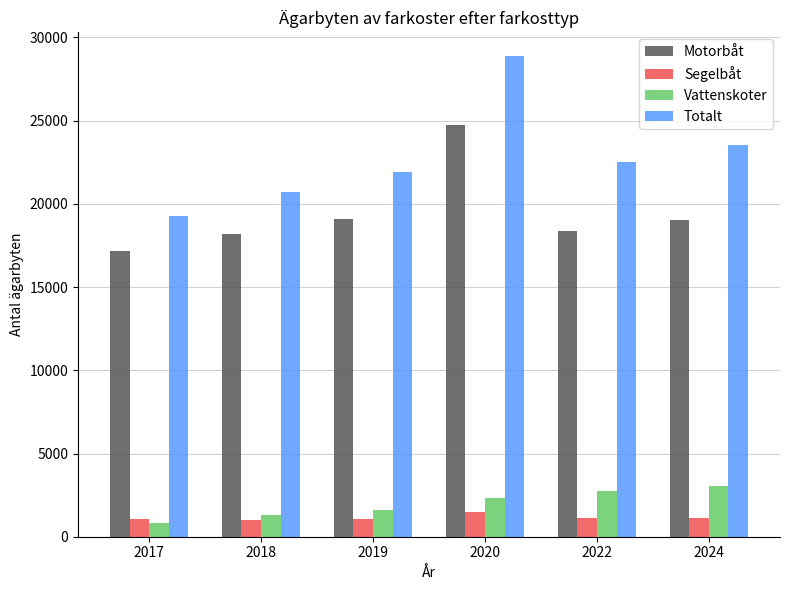

Which series has the largest range (max minus min)?

Totalt